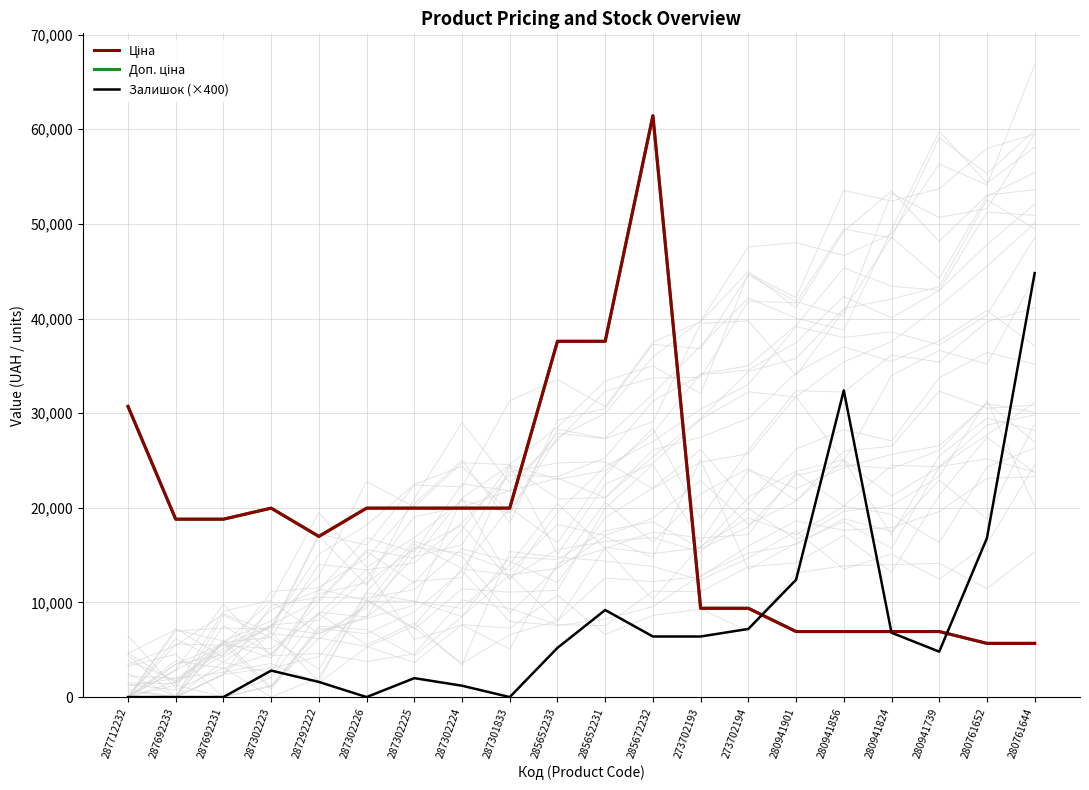

How many series are shown in this chart?

3